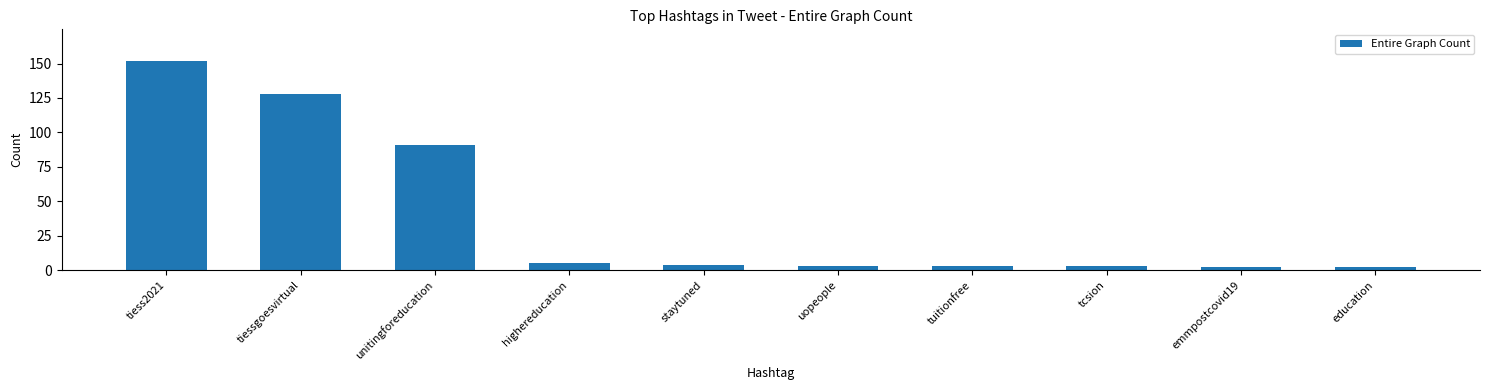

Between emmpostcovid19 and staytuned, which is larger?

staytuned